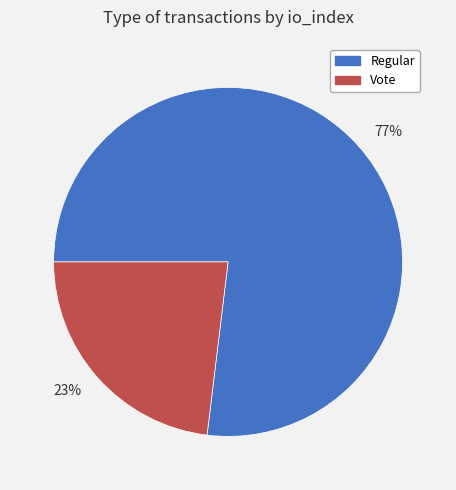

Count the number of slices in the pie.

2